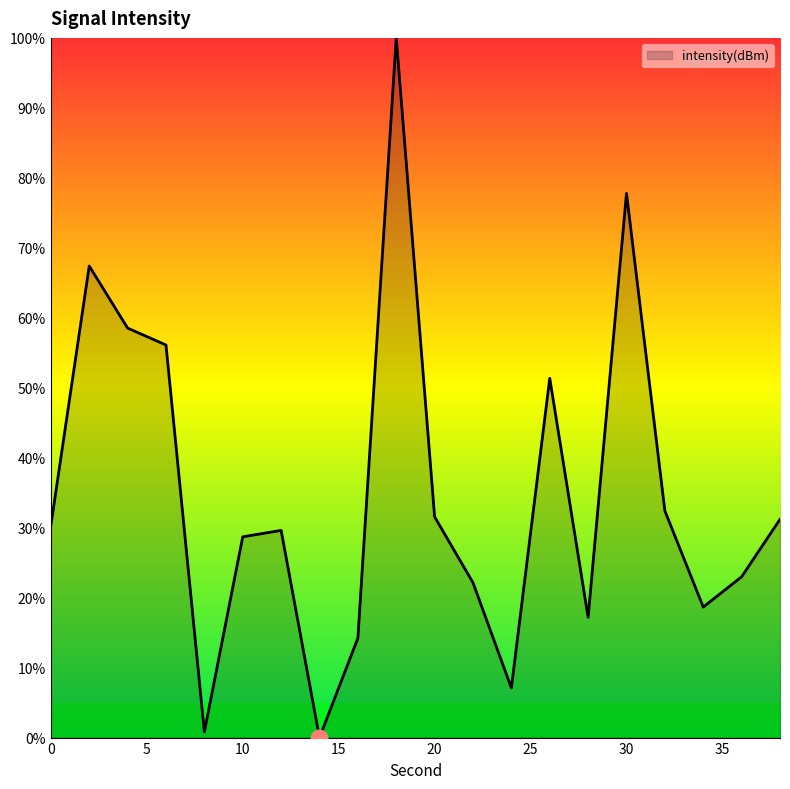

What is the maximum value shown in the chart?

100.0